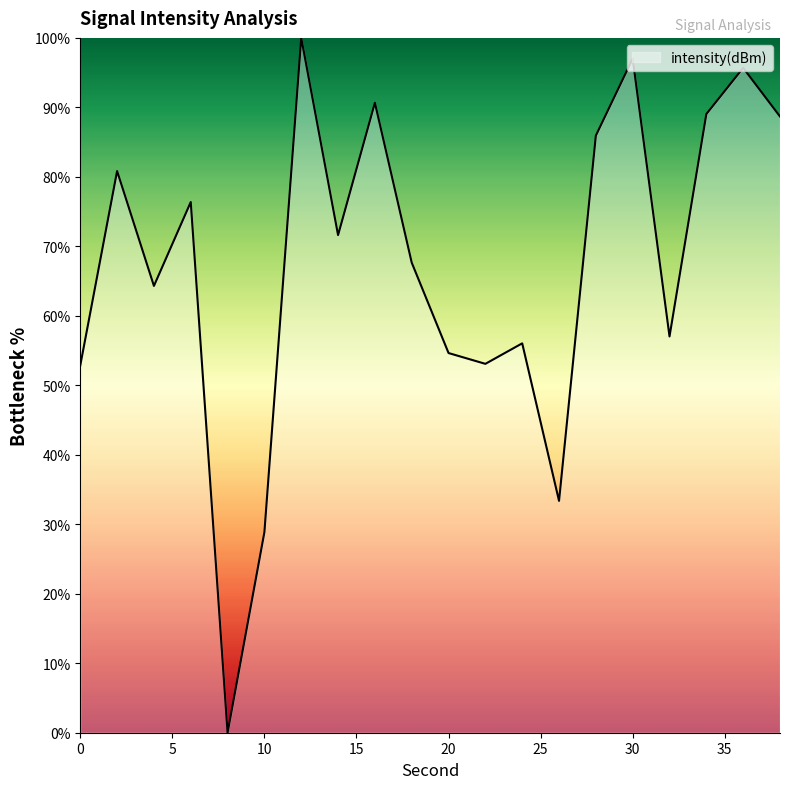

What is the maximum value shown in the chart?

100.0